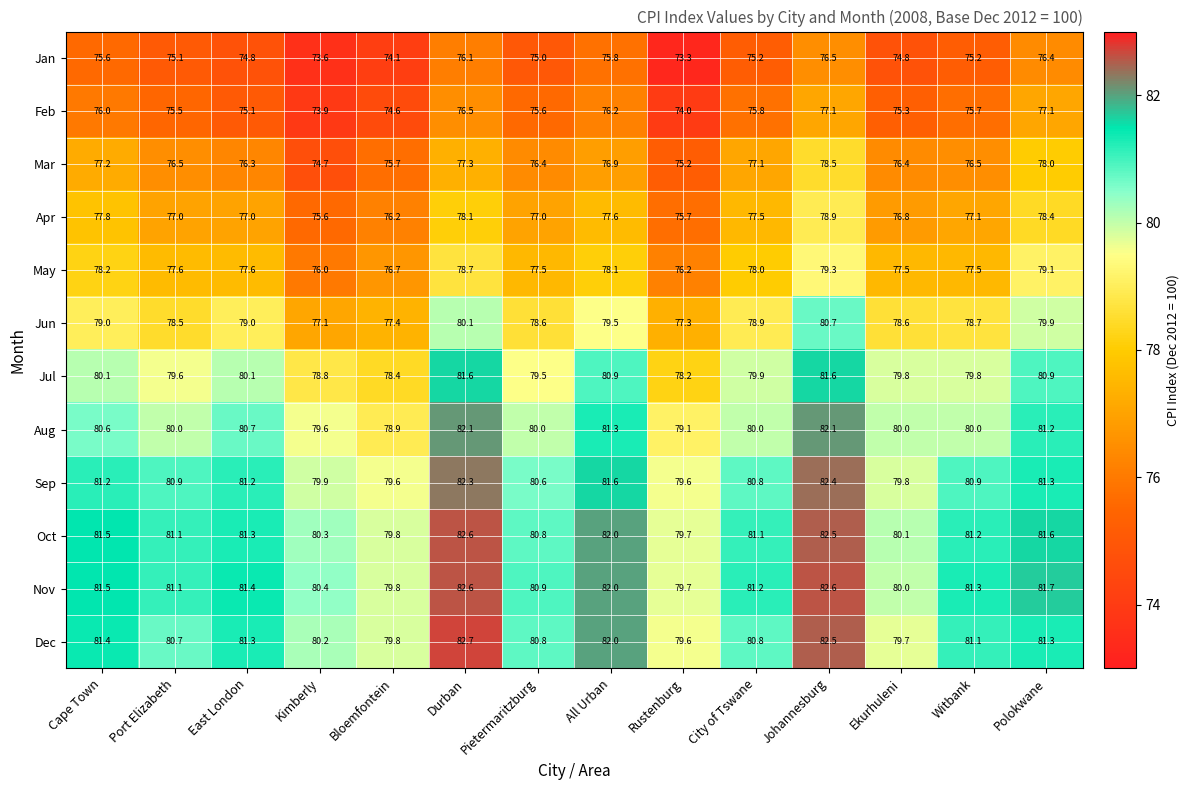

Between Port Elizabeth and City of Tswane, which series saw the biggest shift?

Mar